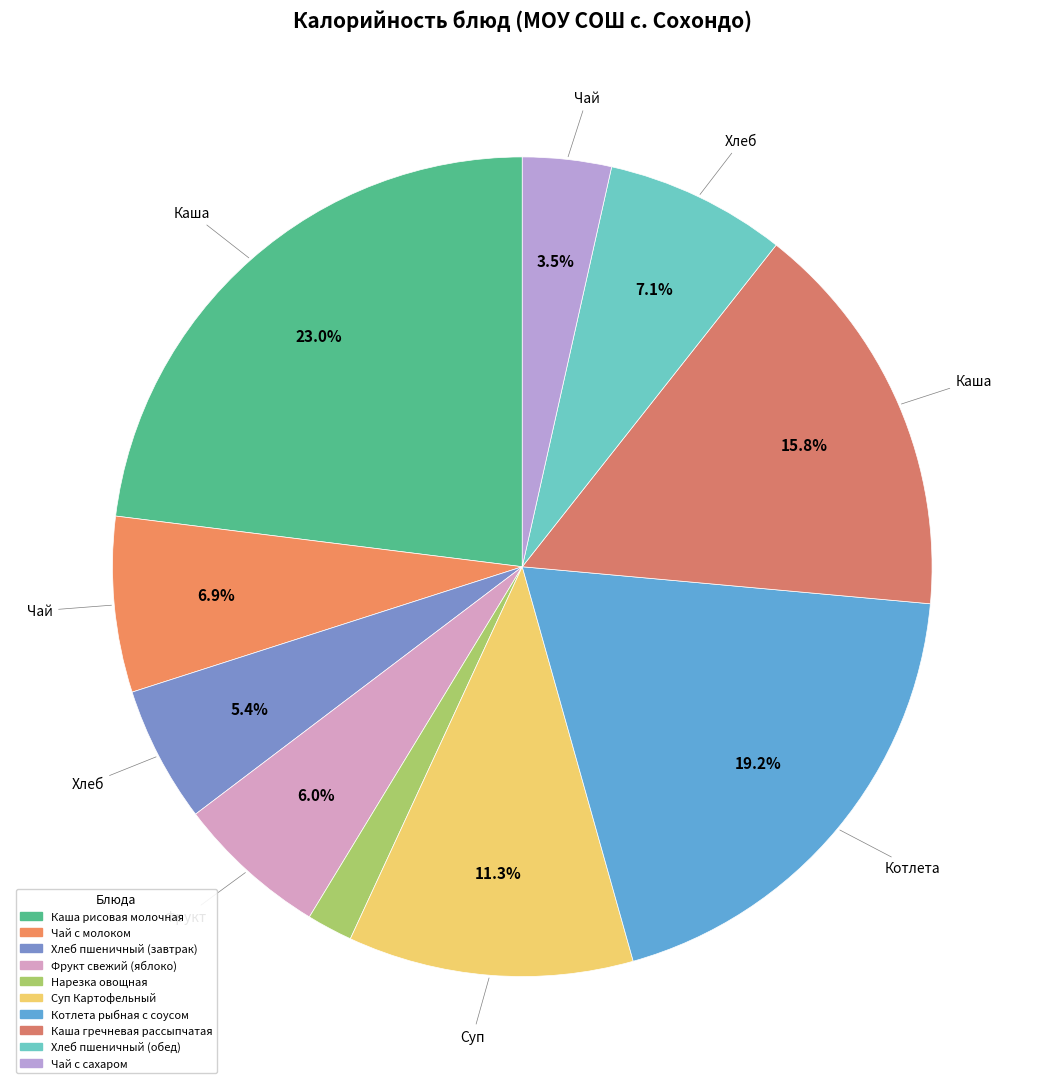

To the nearest percent, what portion does Хлеб пшеничный (обед) represent?

7%